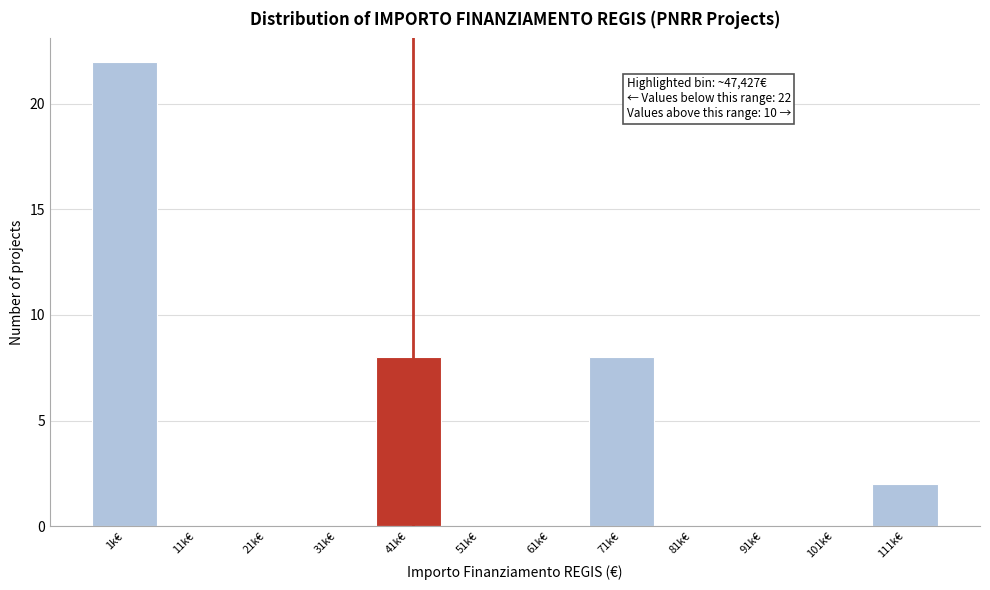

Reading right to left, what are all the values shown in this chart?

111k€=2	101k€=0	91k€=0	81k€=0	71k€=8	61k€=0	51k€=0	41k€=8	31k€=0	21k€=0	11k€=0	1k€=22